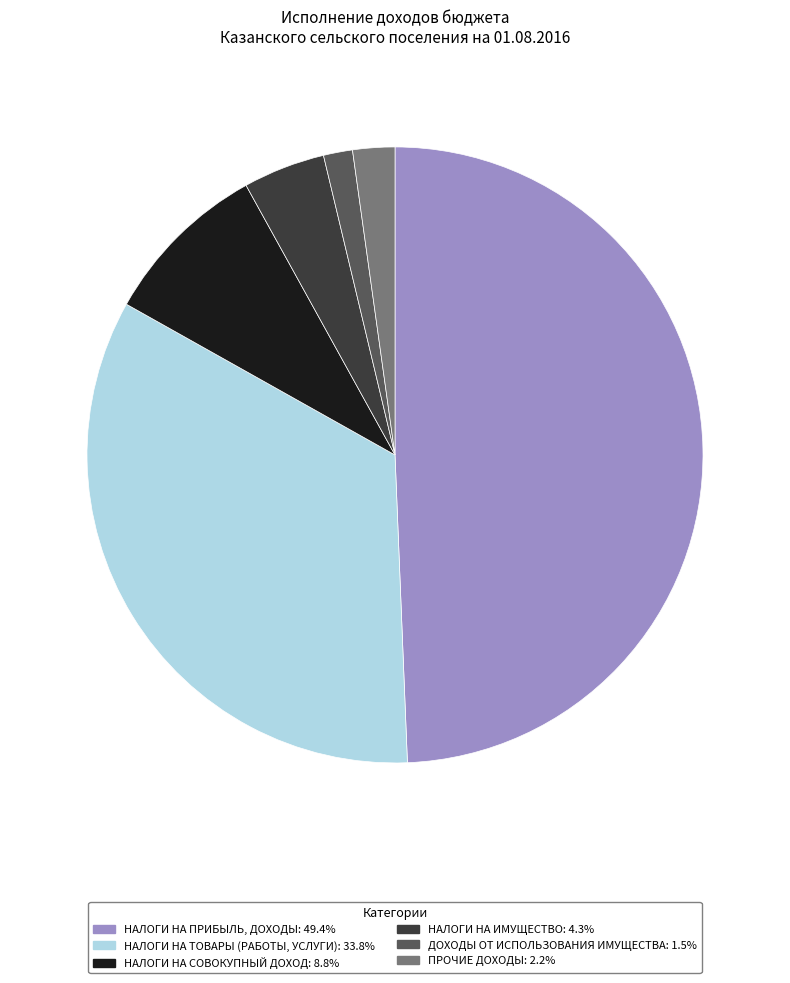

How many slices are in this pie chart?

6